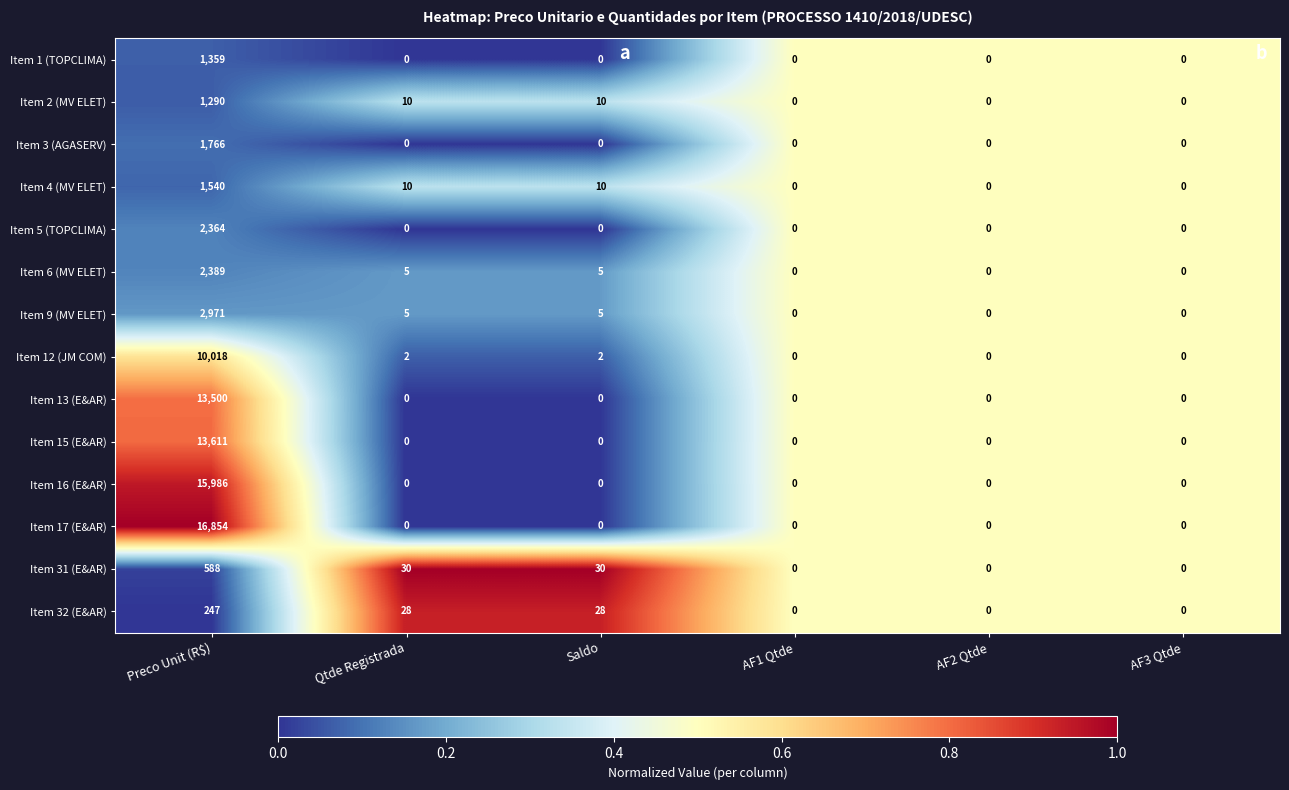

Is it true that Item 16 (E&AR) equals 5603 at Qtde Registrada?

False